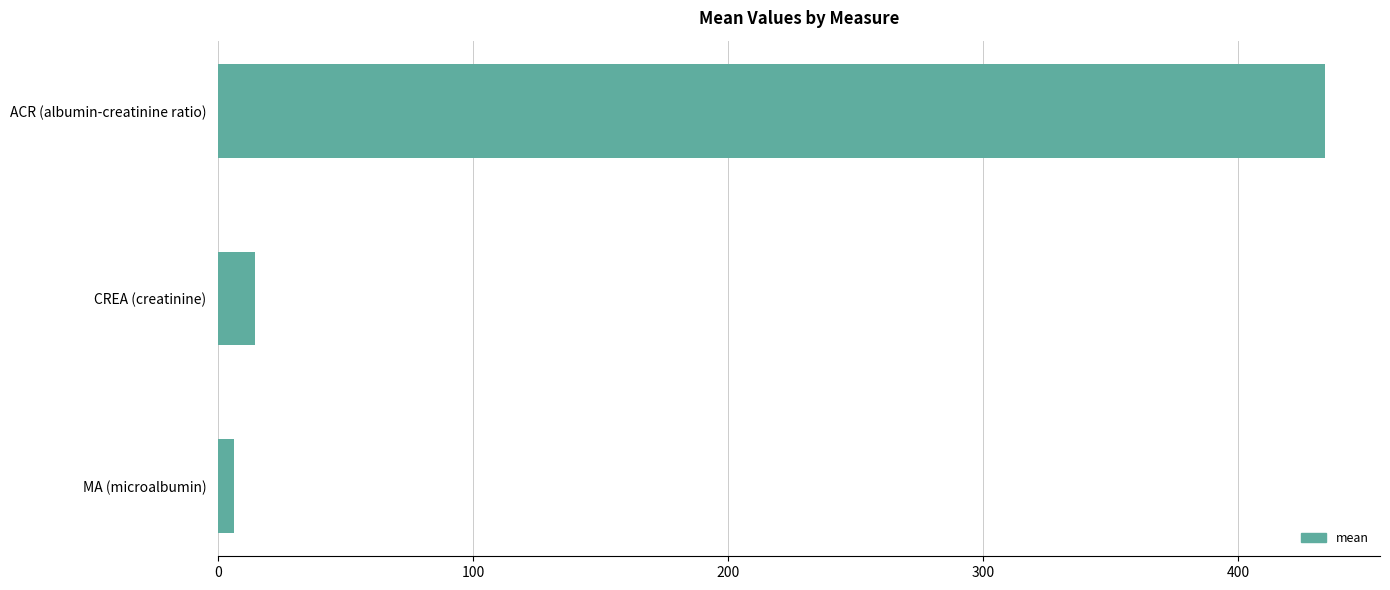

What is the difference between the maximum and second lowest values?

419.5